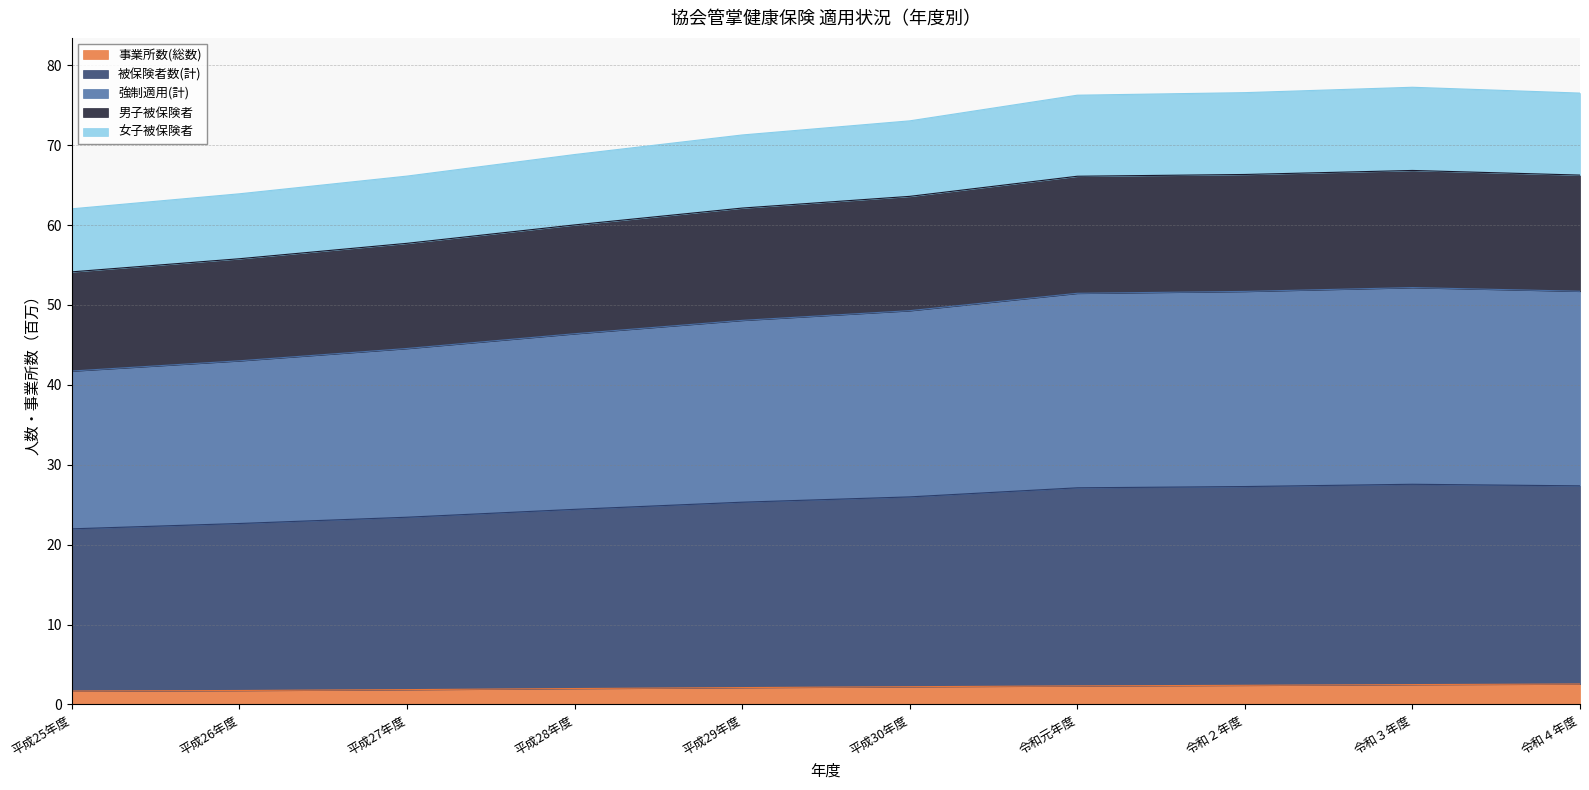

True or false: 男子被保険者 and 被保険者数(計) intersect in this chart.

False